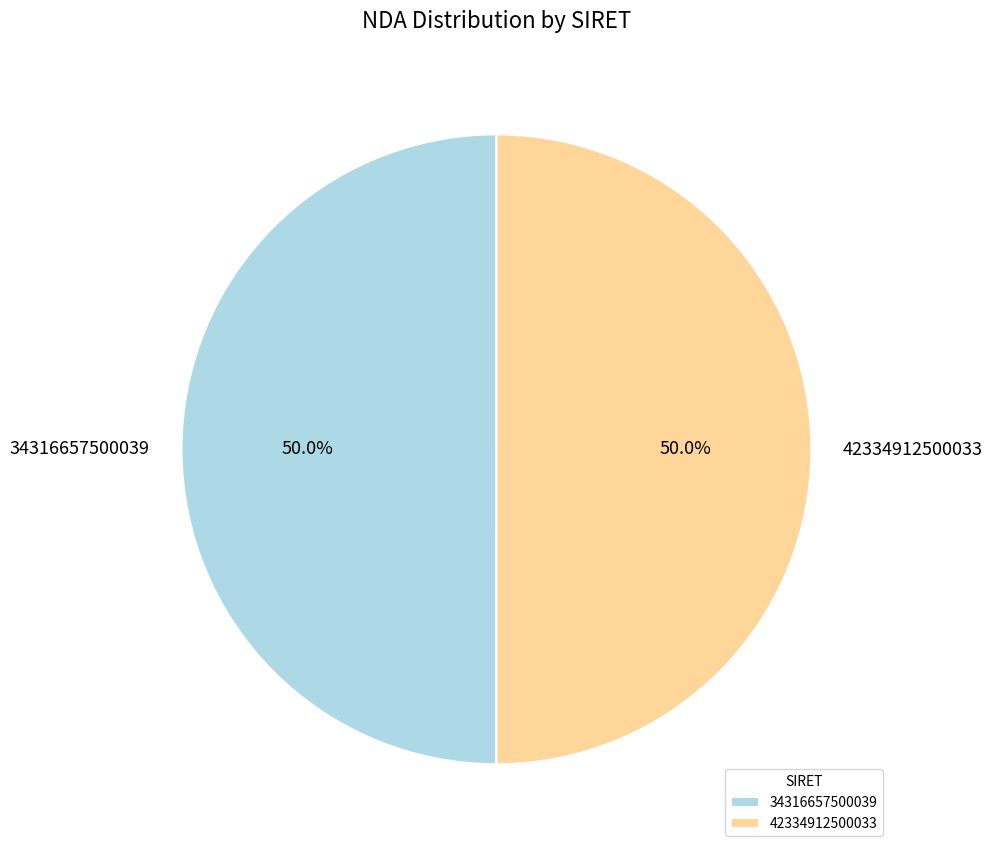

Approximately how many times larger is the value at 42334912500033 compared to 34316657500039?

1.0